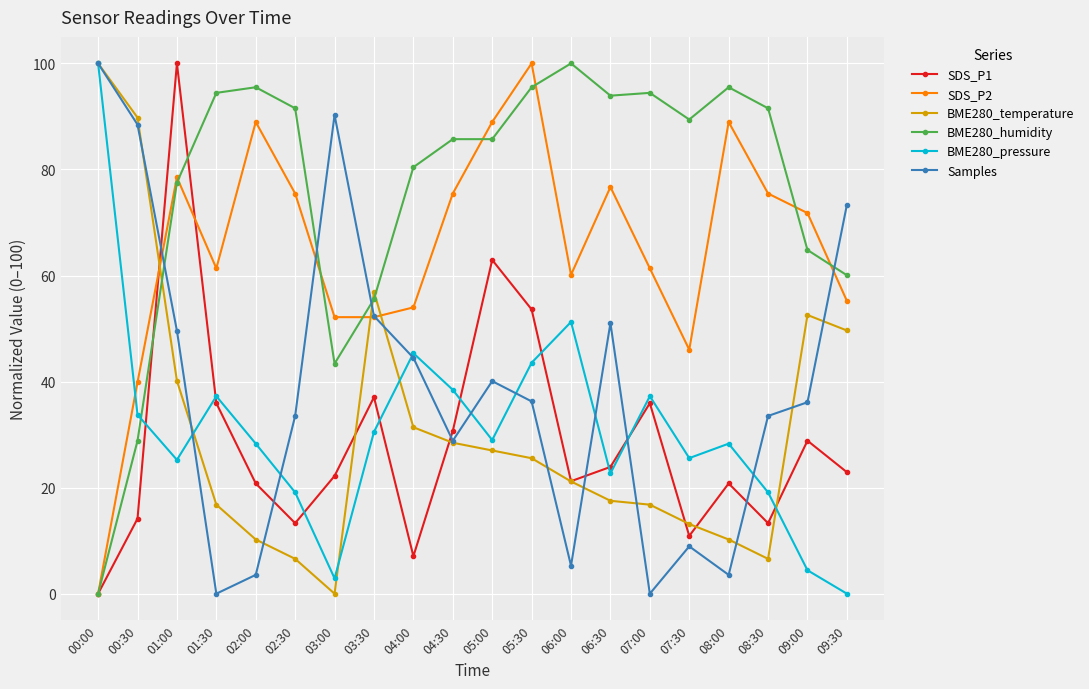

What is the sum of all BME280_humidity values?

1523.8